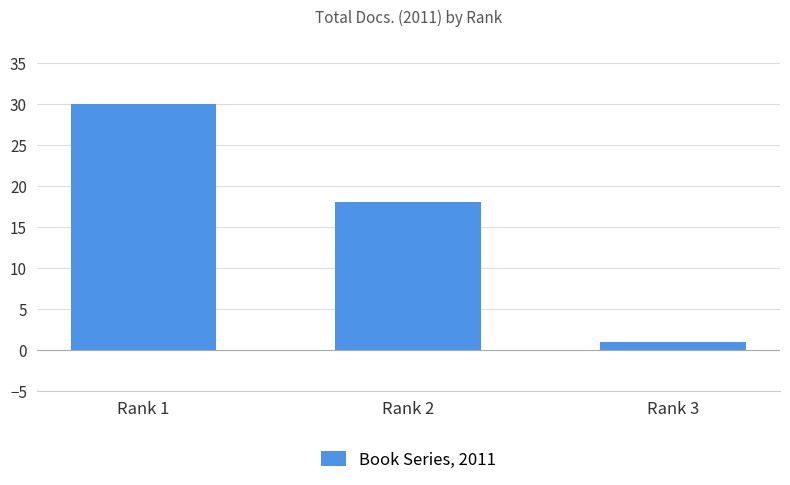

At which label is the value closest to 15?

Rank 2